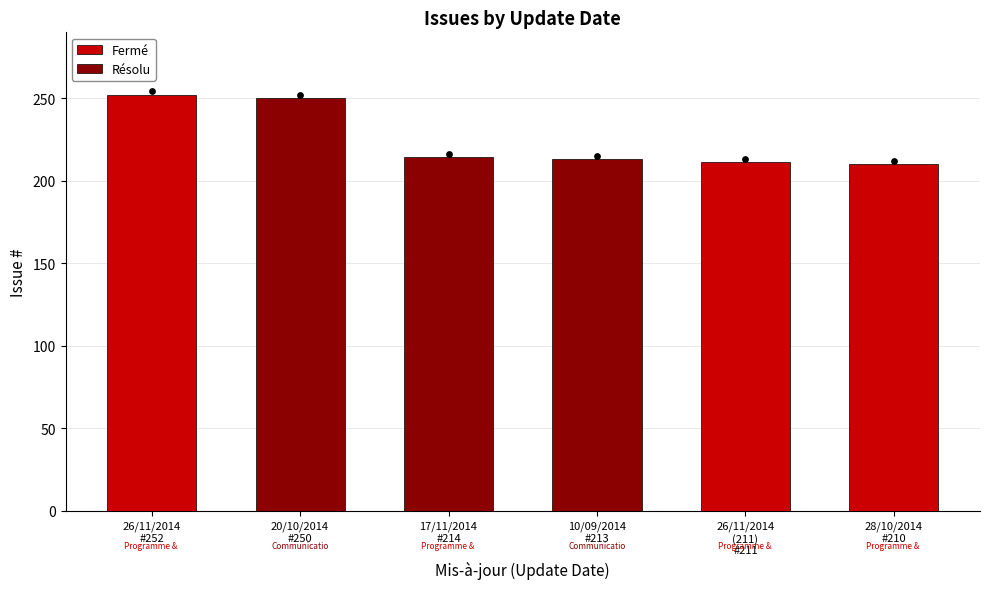

What is the ratio of the value at 26/11/2014
(211)
#211 to the value at 20/10/2014
#250?

0.8